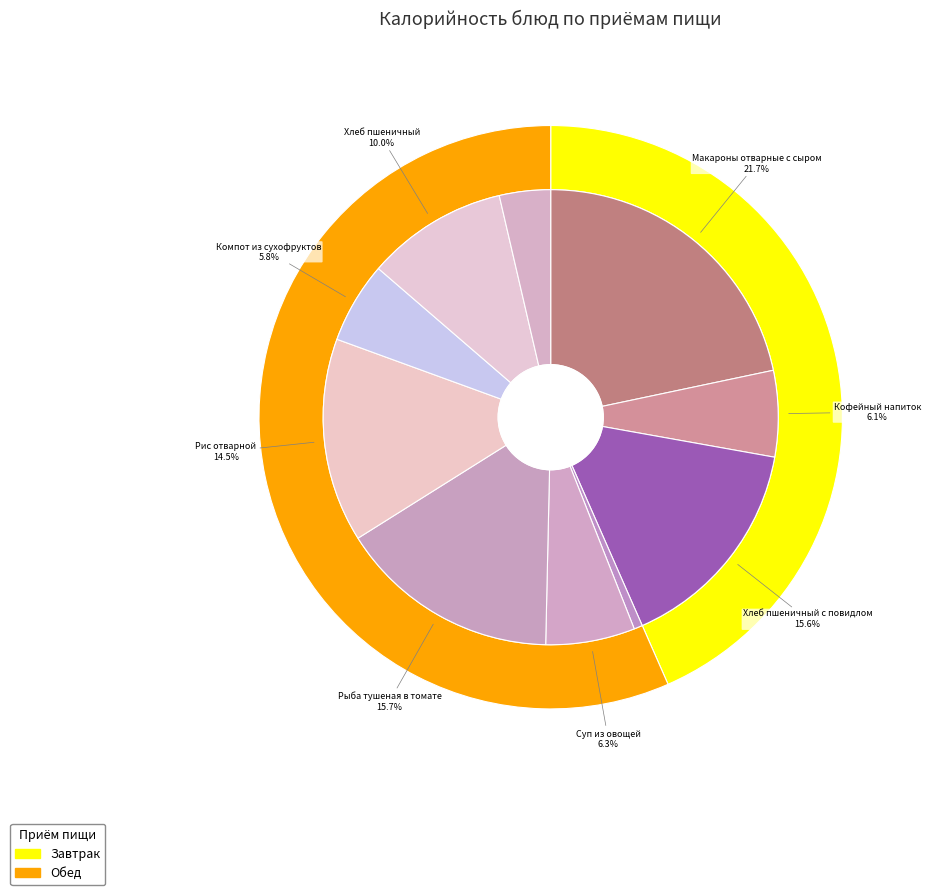

To the nearest percent, what percentage of the pie is Компот из сухофруктов?

6%